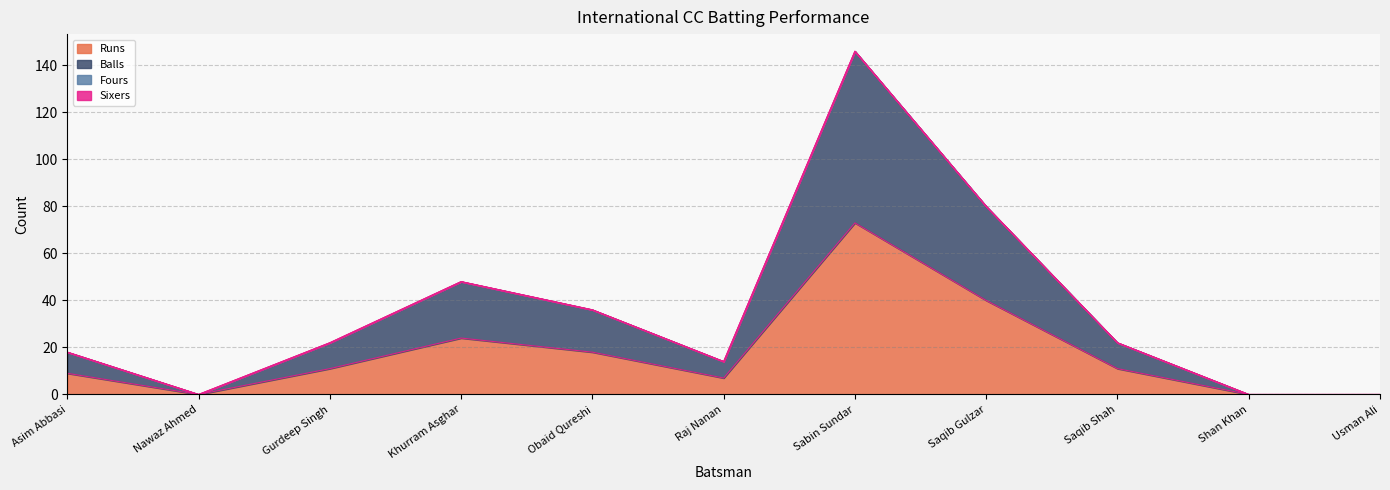

At which category does Balls reach its first local valley?

Nawaz Ahmed